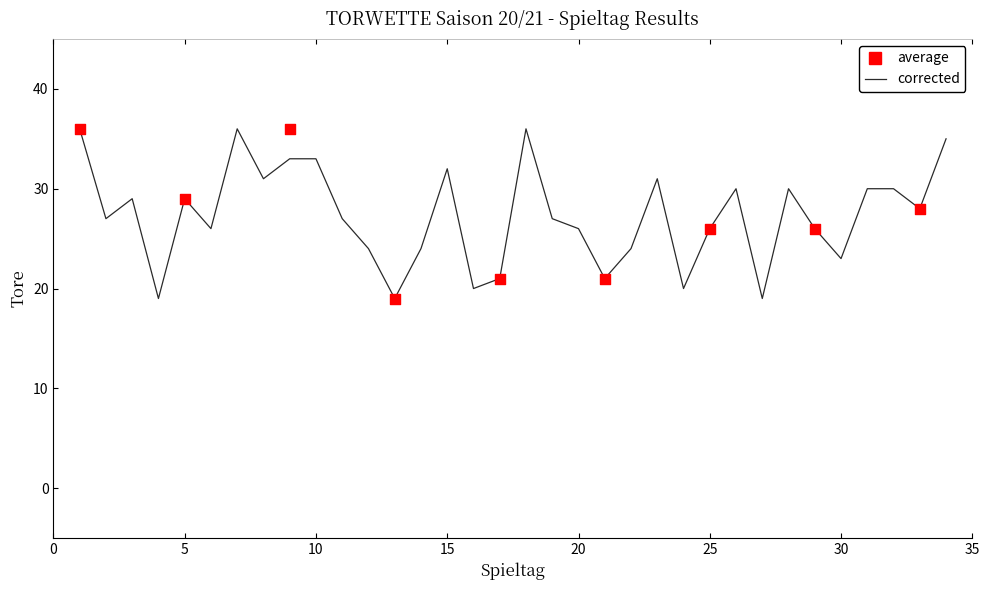

Approximately how many times larger is the value at 27 compared to 14?

0.8